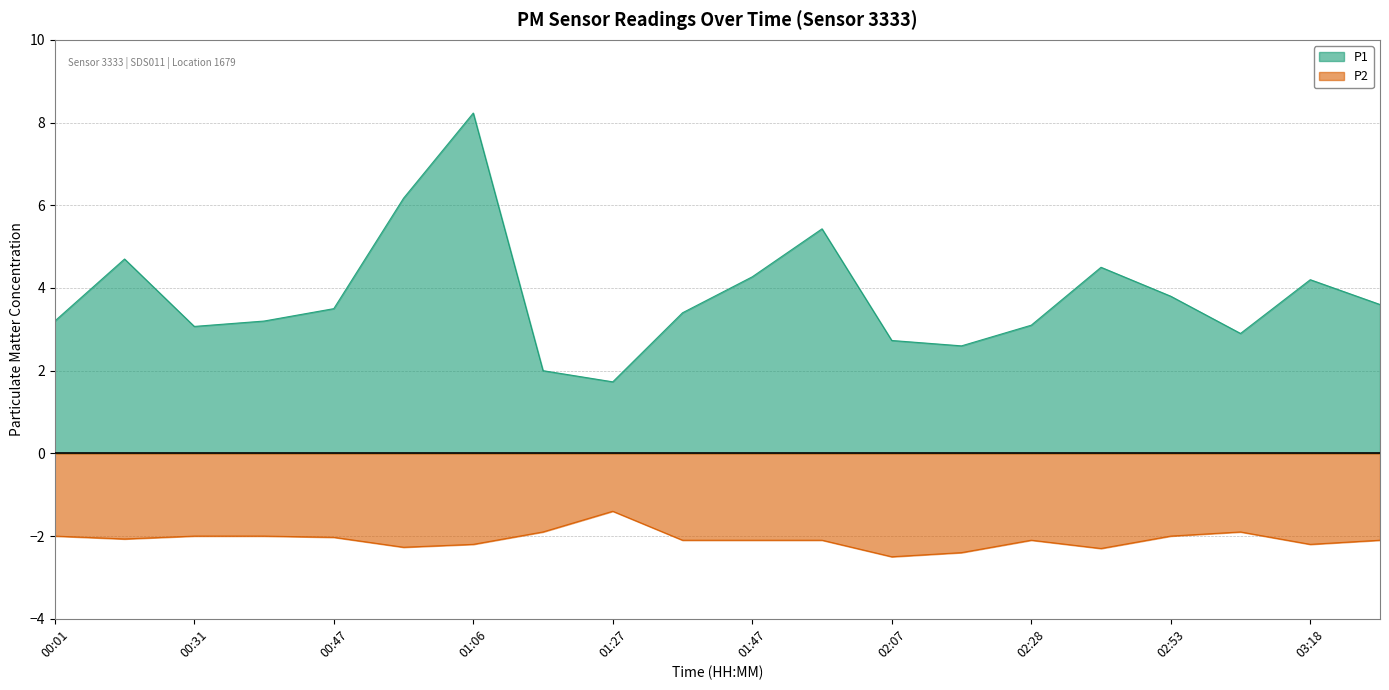

What is the sum of the P2 values at 00:38 and 01:37?

-4.1